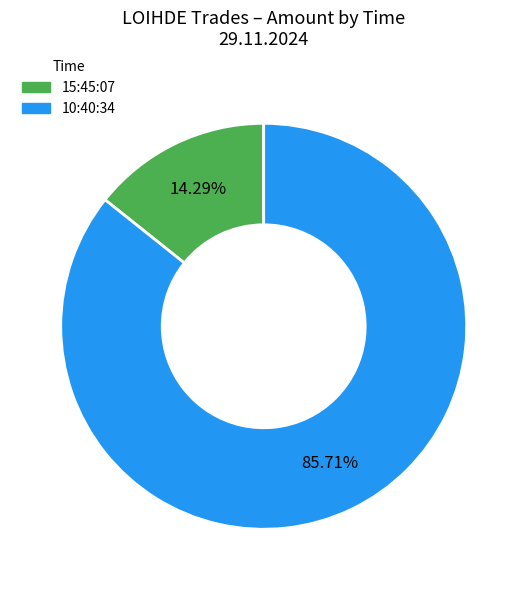

To the nearest percent, what percentage of the pie is 15:45:07?

14%